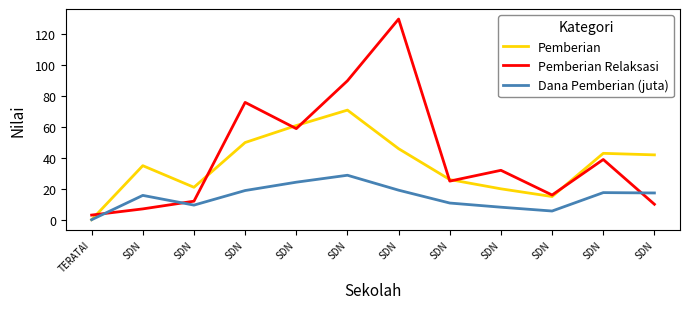

Rank the series by their maximum value, from lowest to highest.

Dana Pemberian (juta), Pemberian, Pemberian Relaksasi